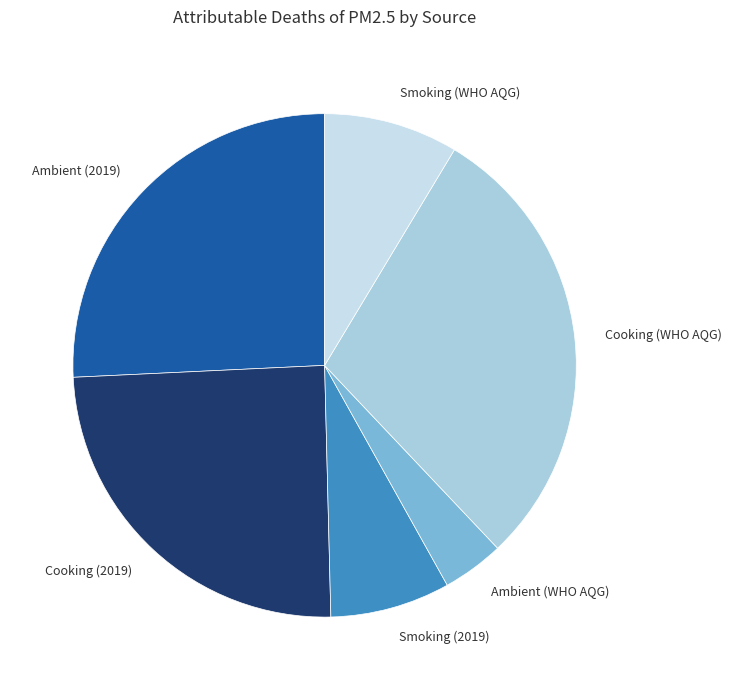

Which has a higher value, Smoking (2019) or Cooking (2019)?

Cooking (2019)